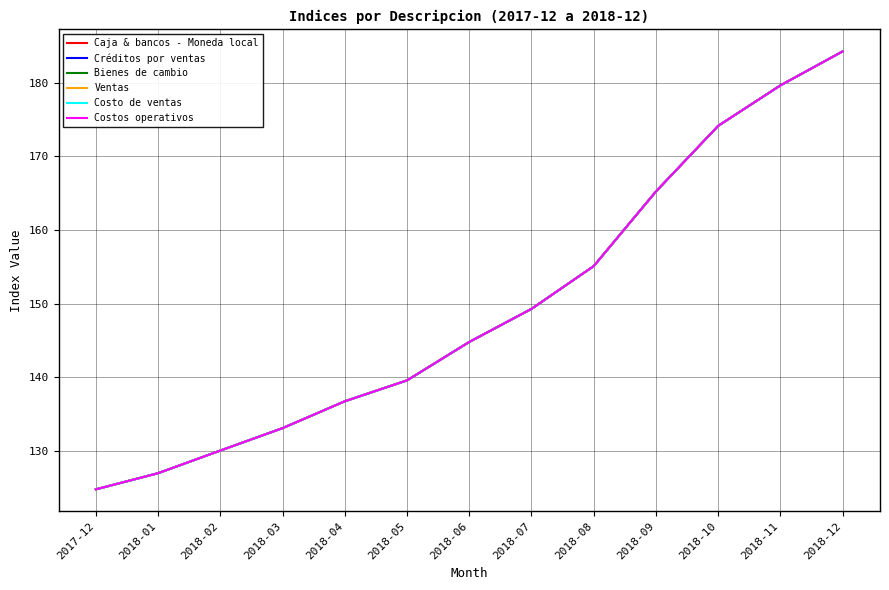

Does the chart display data point markers on the line(s)?

No